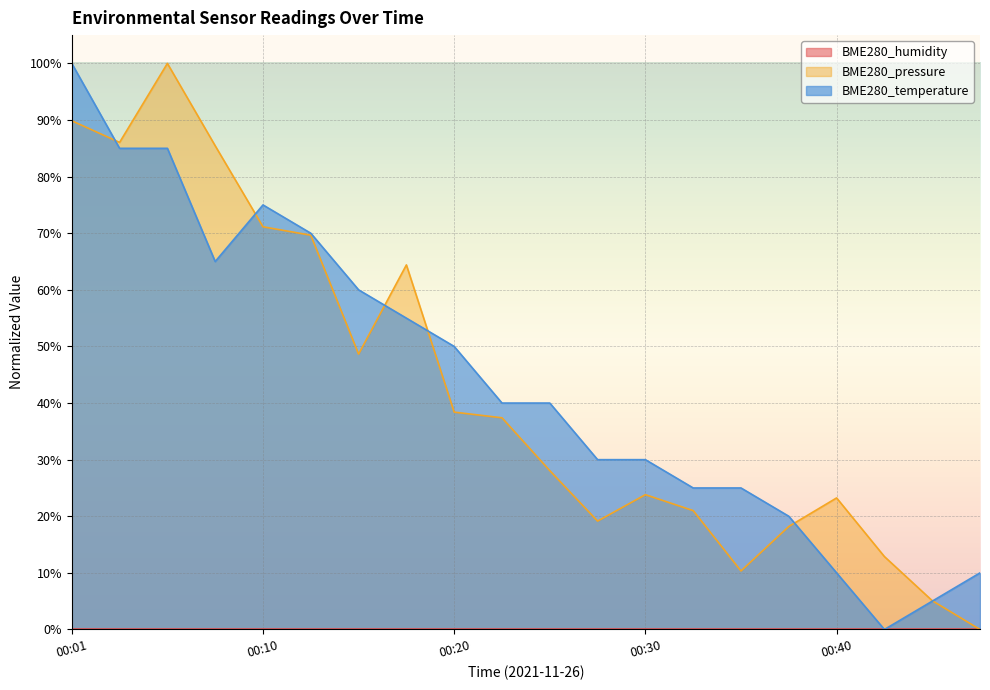

What is the difference between the highest and lowest values at 00:10?

75.0